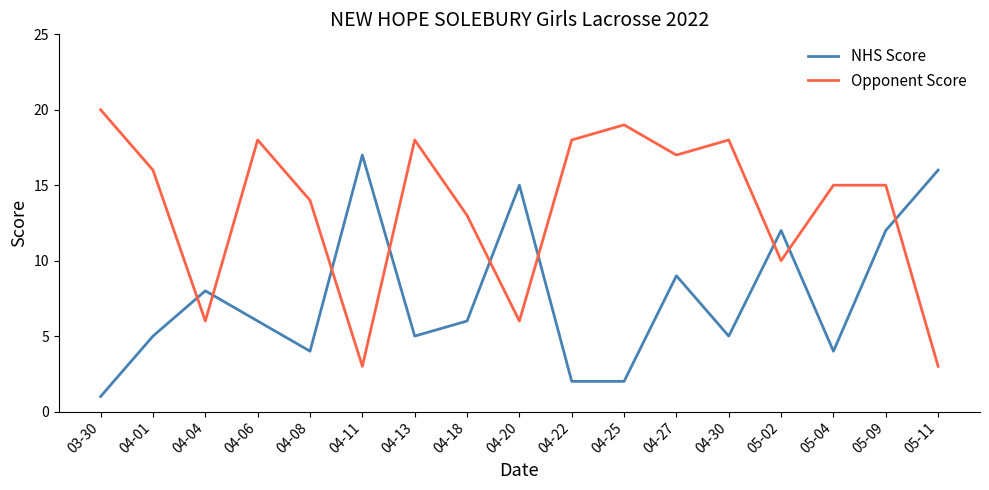

The NHS Score series shows 2 at 05-04. True or false?

False